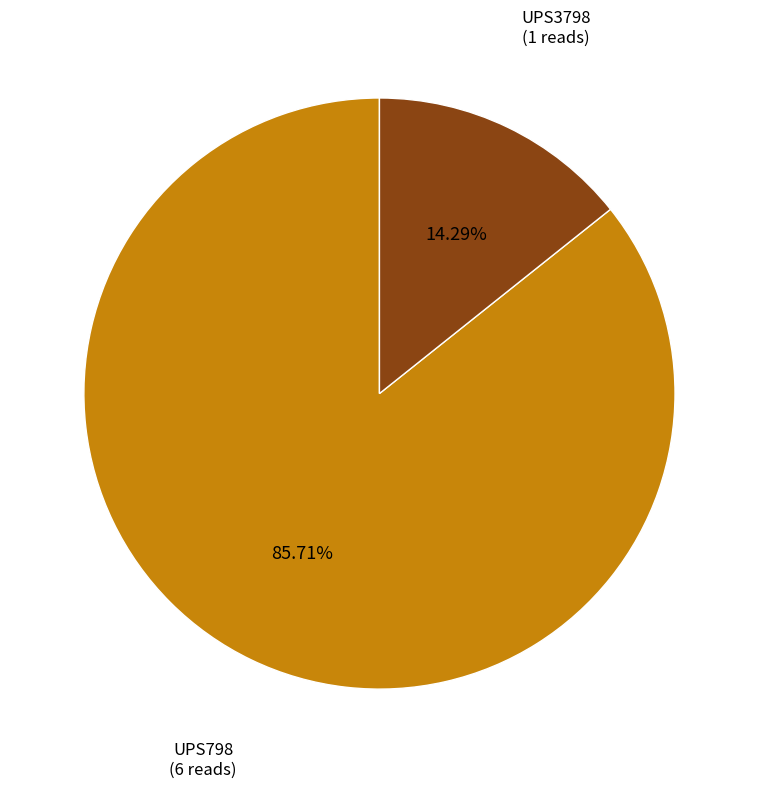

Is there a majority slice in this chart?

Yes